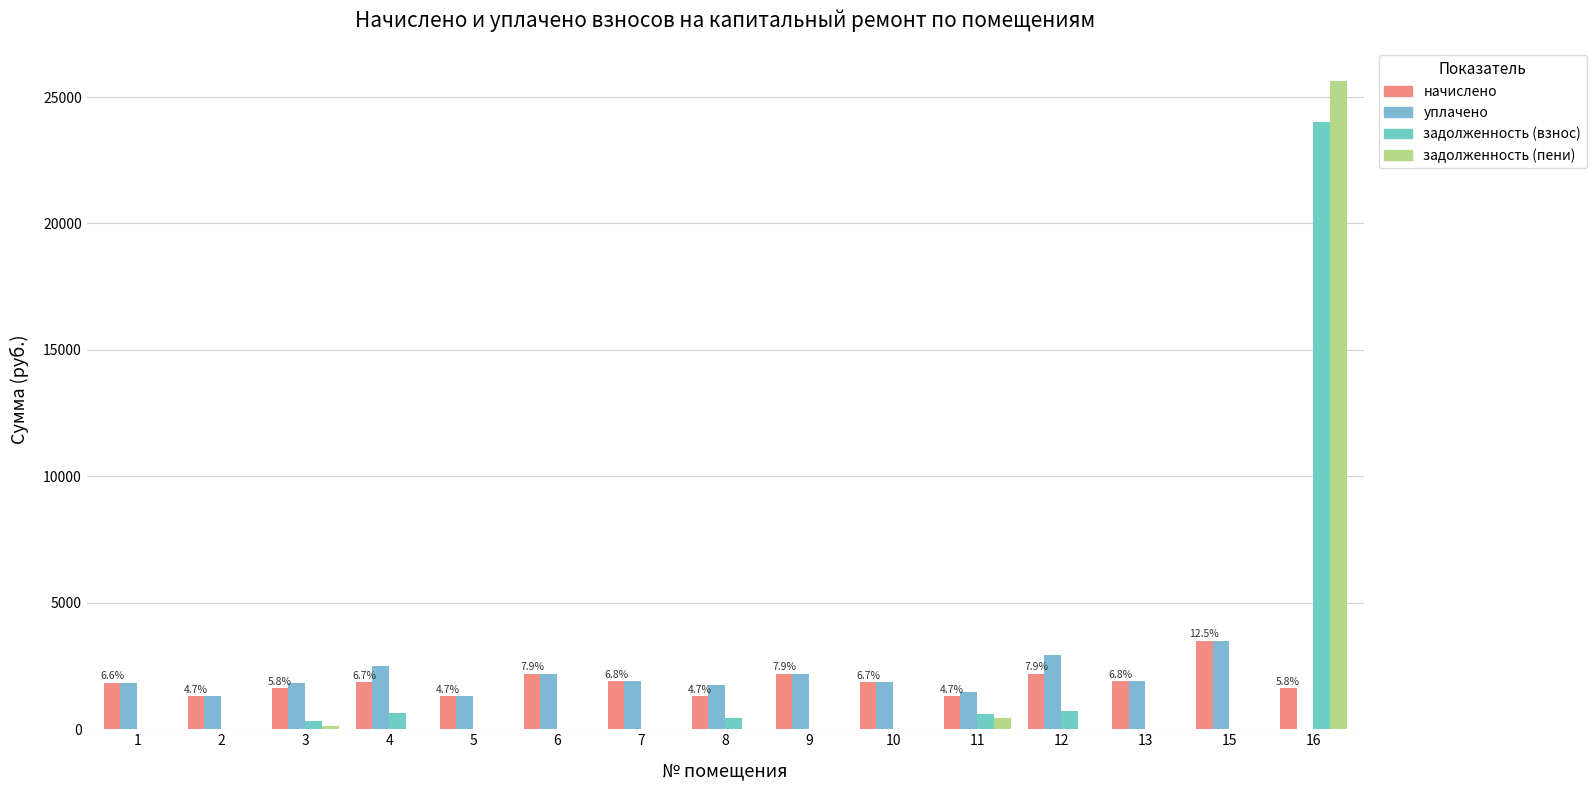

At which category is the sum across all series the highest?

16